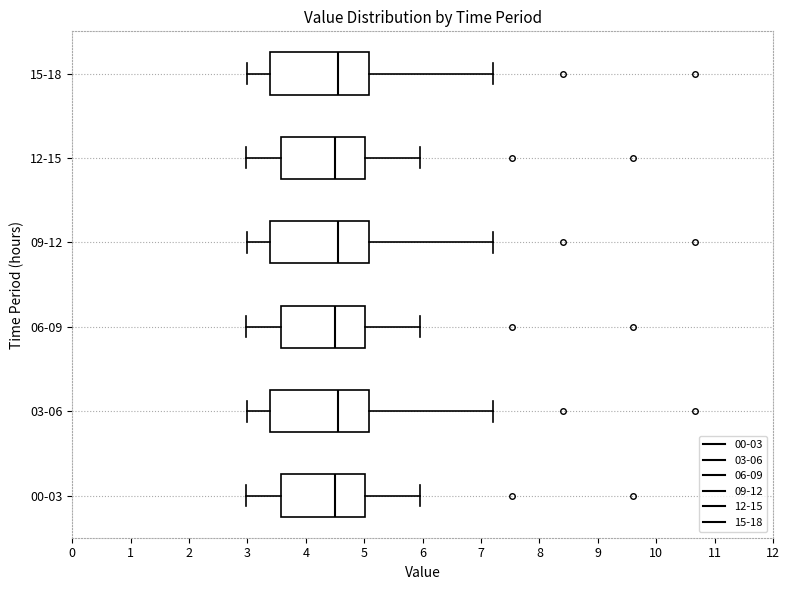

Reading bottom to top, transcribe this box plot: for each box, give where its median line is, the range the box spans, and where its two whiskers end, as read against the x-axis. The values are not printed on the chart, so give them approximately, as read against the axis.

00-03: median 4.5, box 3.6 to 5.0, whiskers 3.0 to 6.0
03-06: median 4.6, box 3.4 to 5.1, whiskers 3.0 to 7.2
06-09: median 4.5, box 3.6 to 5.0, whiskers 3.0 to 6.0
09-12: median 4.6, box 3.4 to 5.1, whiskers 3.0 to 7.2
12-15: median 4.5, box 3.6 to 5.0, whiskers 3.0 to 6.0
15-18: median 4.6, box 3.4 to 5.1, whiskers 3.0 to 7.2